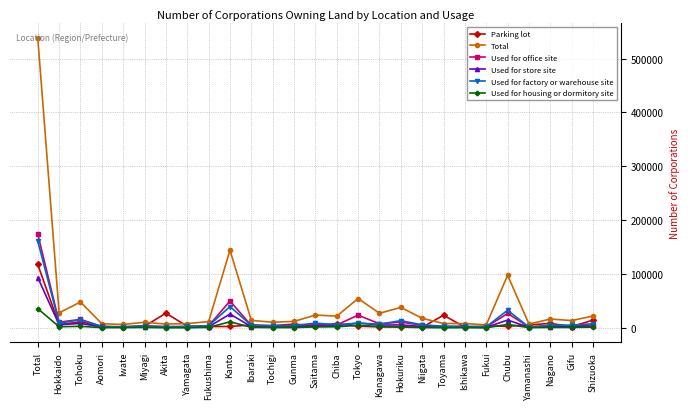

What is the sum of the Parking lot values at Hokuriku and Fukui?

5210